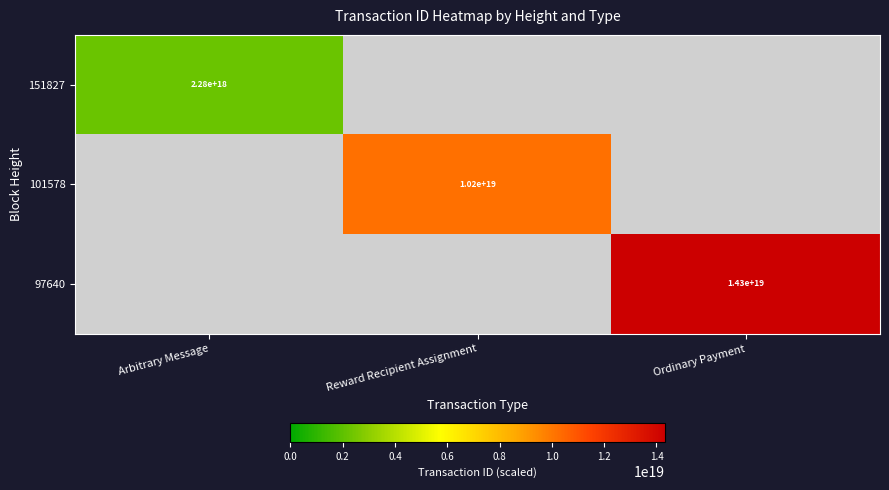

How many categories are shown in the chart?

3